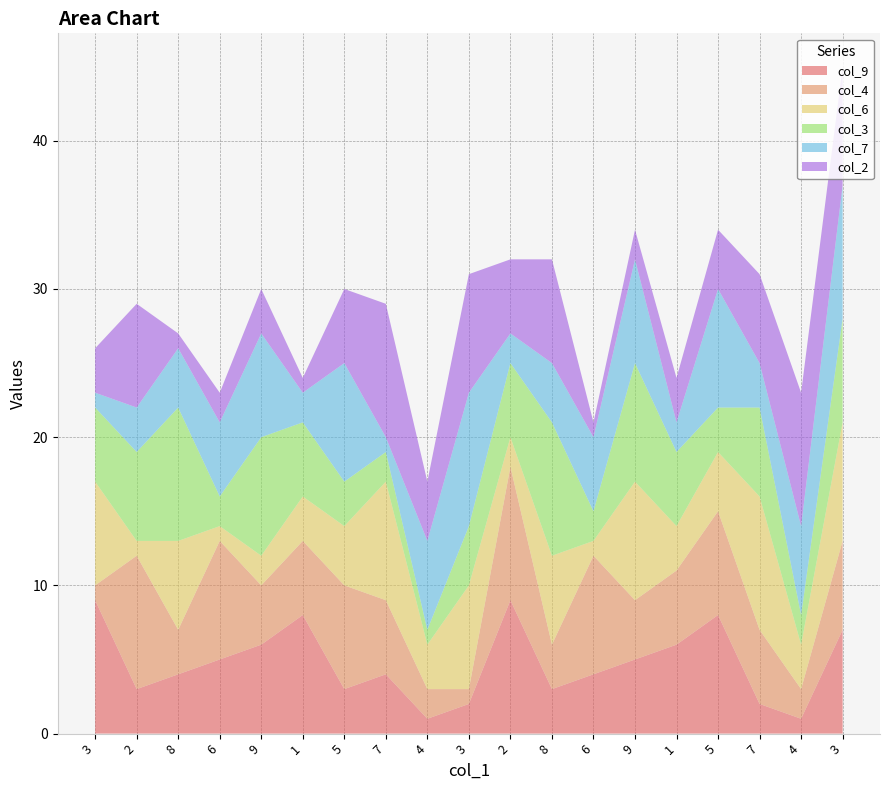

Reading left to right, list all the values displayed in this chart.

col_9: 3=9	2=3	8=4	6=5	9=6	1=8	5=3	7=4	4=1	3=2	2=9	8=3	6=4	9=5	1=6	5=8	7=2	4=1	3=7
col_4: 3=1	2=9	8=3	6=8	9=4	1=5	5=7	7=5	4=2	3=1	2=9	8=3	6=8	9=4	1=5	5=7	7=5	4=2	3=6
col_6: 3=7	2=1	8=6	6=1	9=2	1=3	5=4	7=8	4=3	3=7	2=2	8=6	6=1	9=8	1=3	5=4	7=9	4=3	3=8
col_3: 3=5	2=6	8=9	6=2	9=8	1=5	5=3	7=2	4=1	3=4	2=5	8=9	6=2	9=8	1=5	5=3	7=6	4=2	3=7
col_7: 3=1	2=3	8=4	6=5	9=7	1=2	5=8	7=1	4=6	3=9	2=2	8=4	6=5	9=7	1=2	5=8	7=3	4=6	3=9
col_2: 3=3	2=7	8=1	6=2	9=3	1=1	5=5	7=9	4=4	3=8	2=5	8=7	6=1	9=2	1=3	5=4	7=6	4=9	3=8